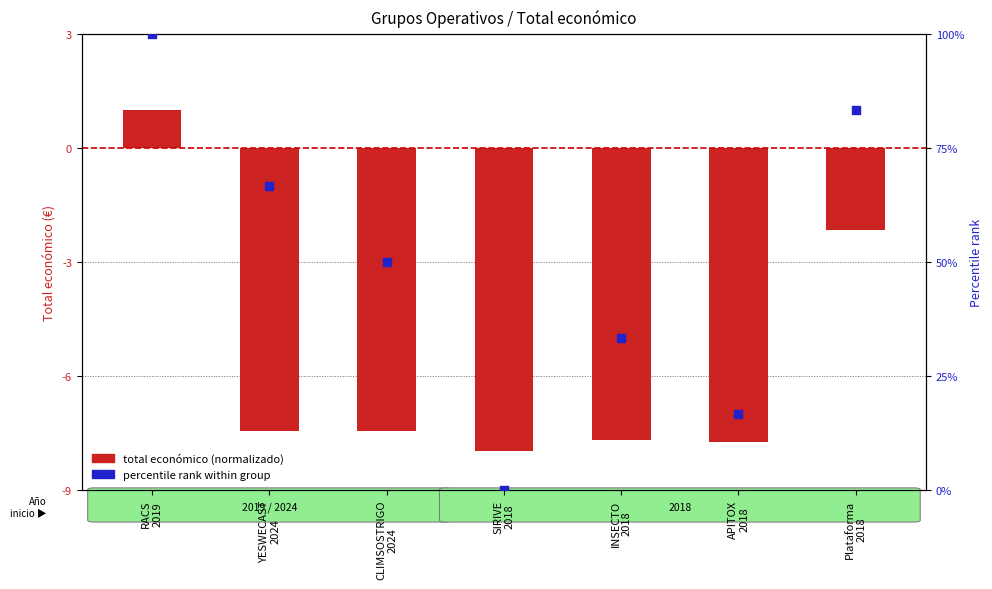

Which series contains the highest Y value?

percentile rank